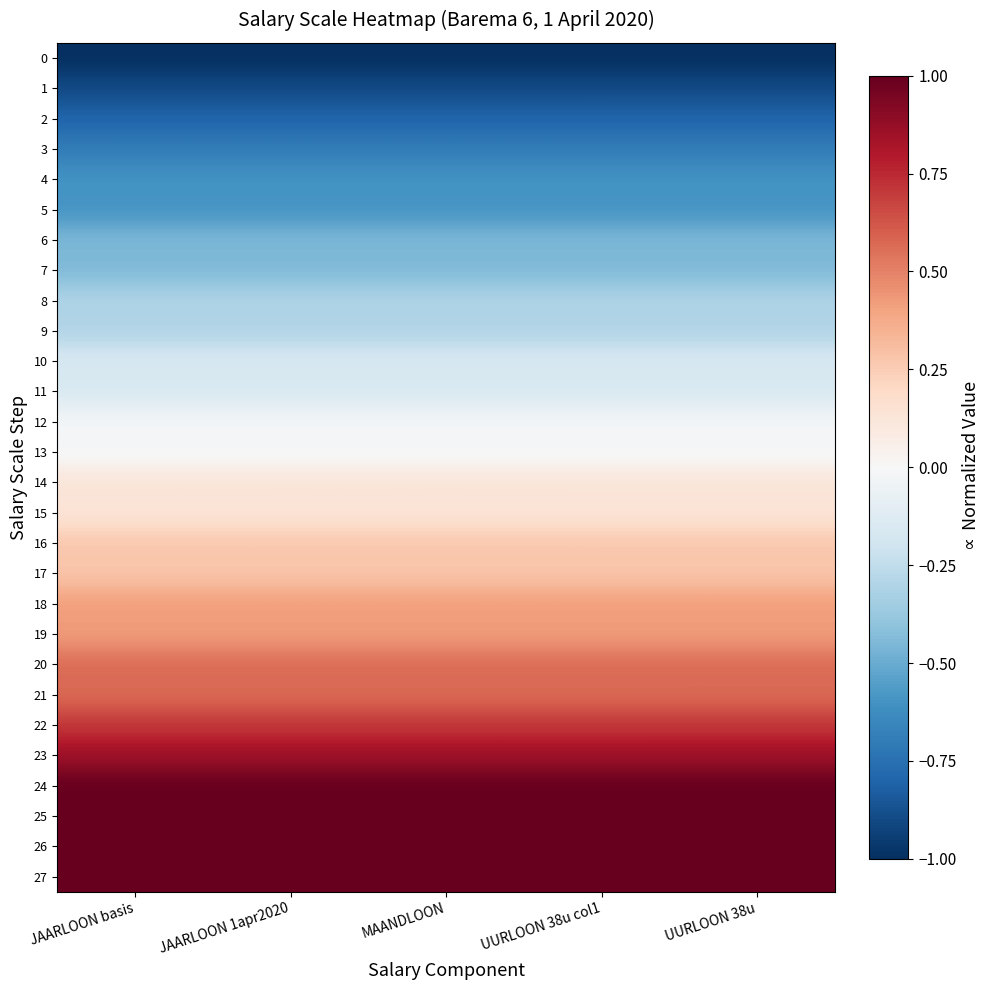

Which series has the largest total across all categories?

24